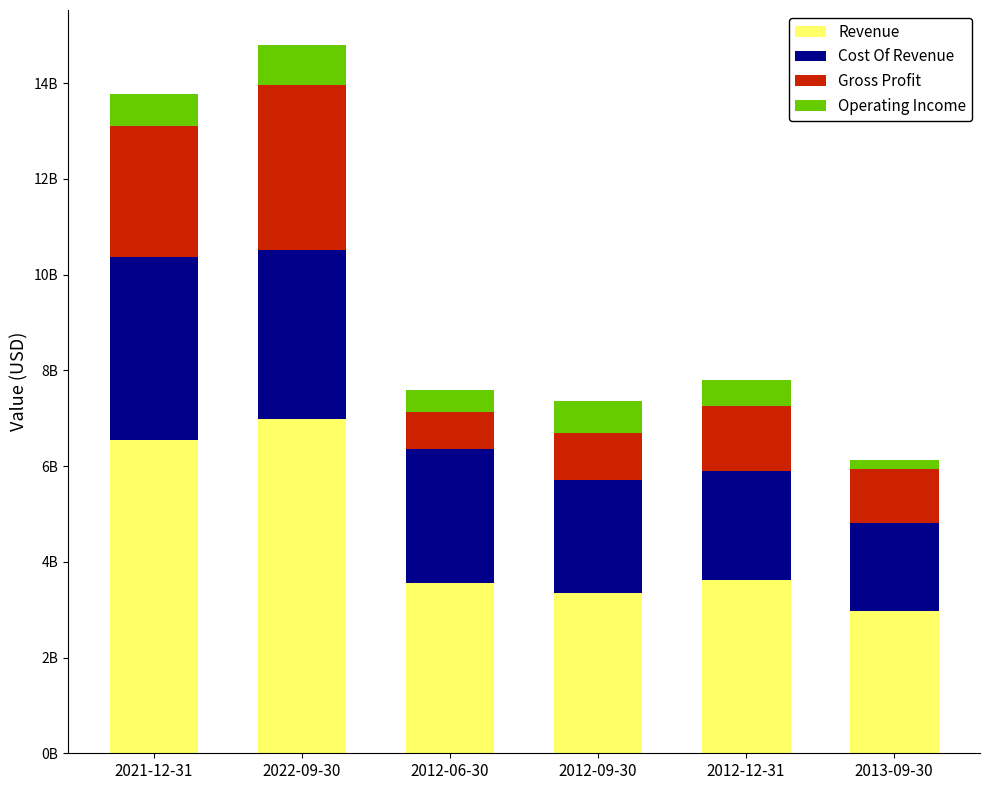

What are all the series names shown in the legend?

Revenue, Cost Of Revenue, Gross Profit, Operating Income